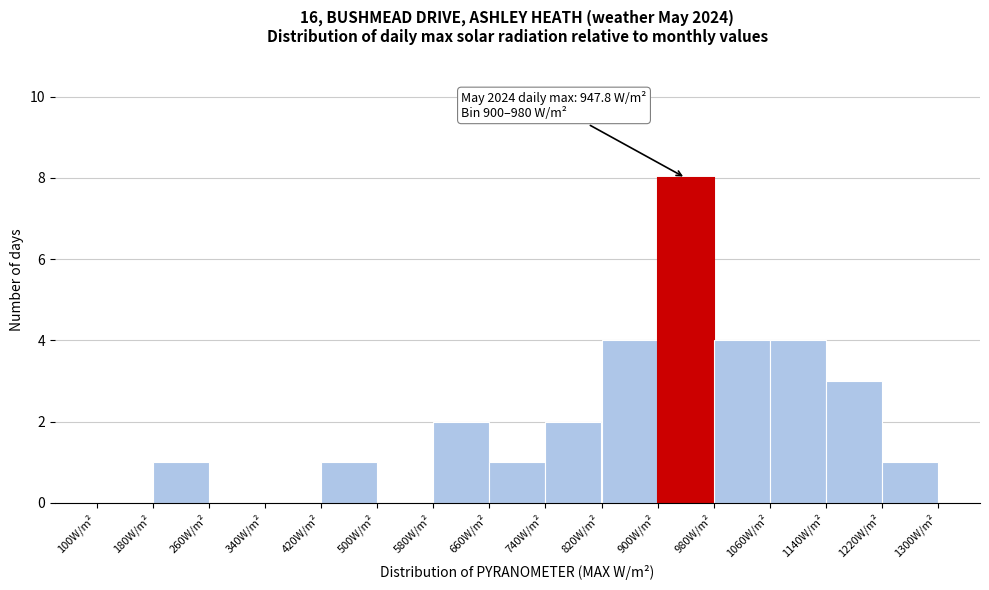

Which range on the x-axis has the tallest bar?

900 to 980